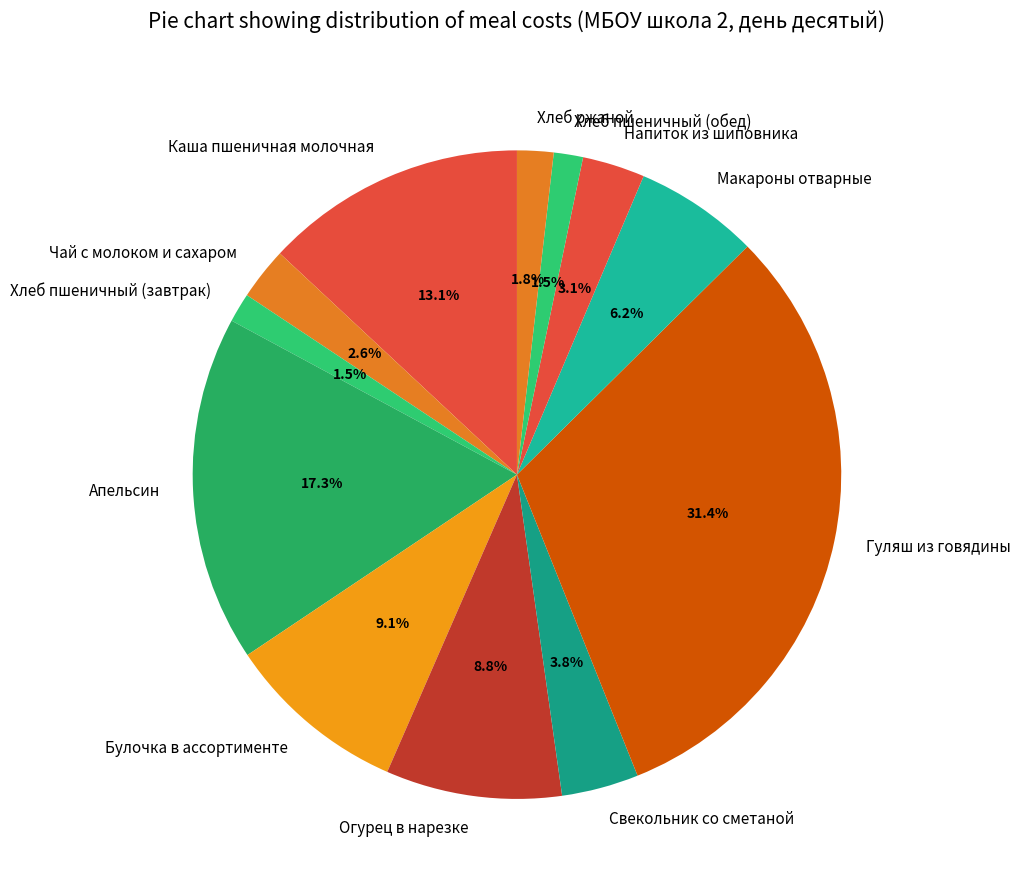

How many slices are in this pie chart?

12